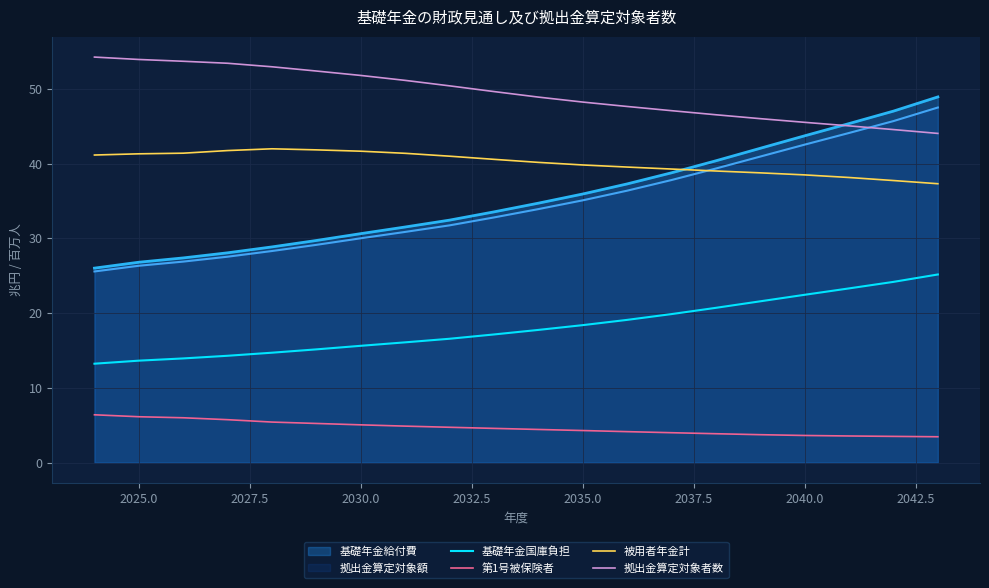

True or false: 被用者年金計 and 拠出金算定対象者数 cross at least once.

False